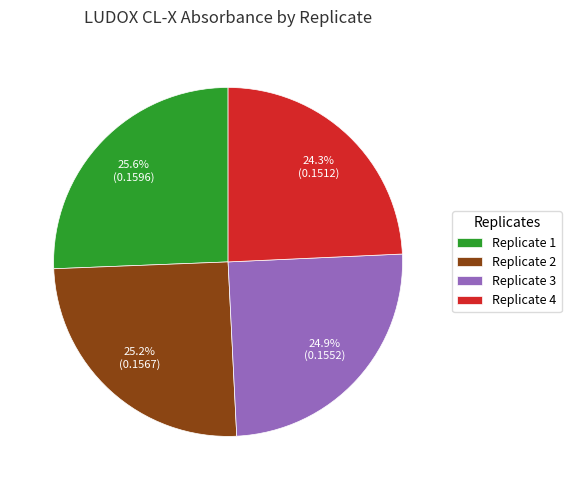

Does any single category account for the majority?

No